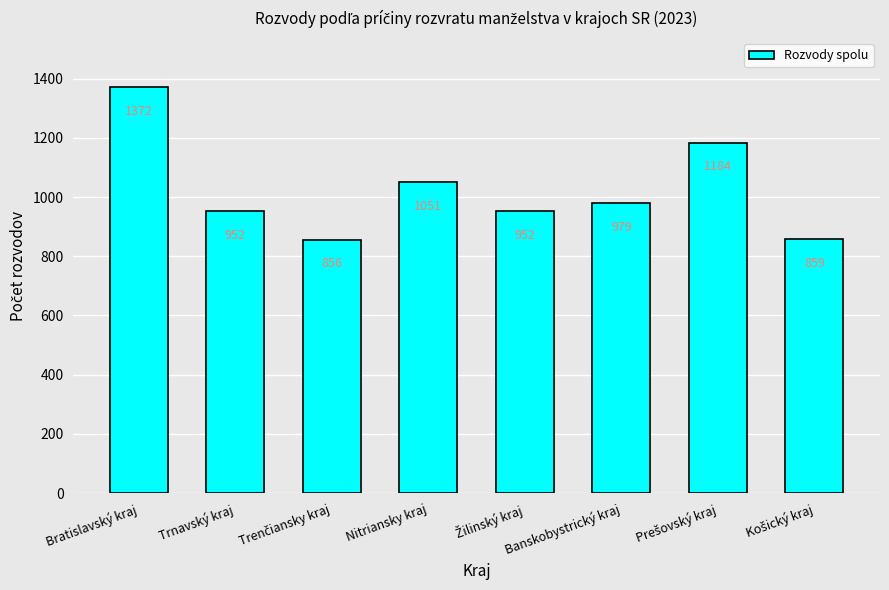

What is the value of the 7th bar from the left?

1184